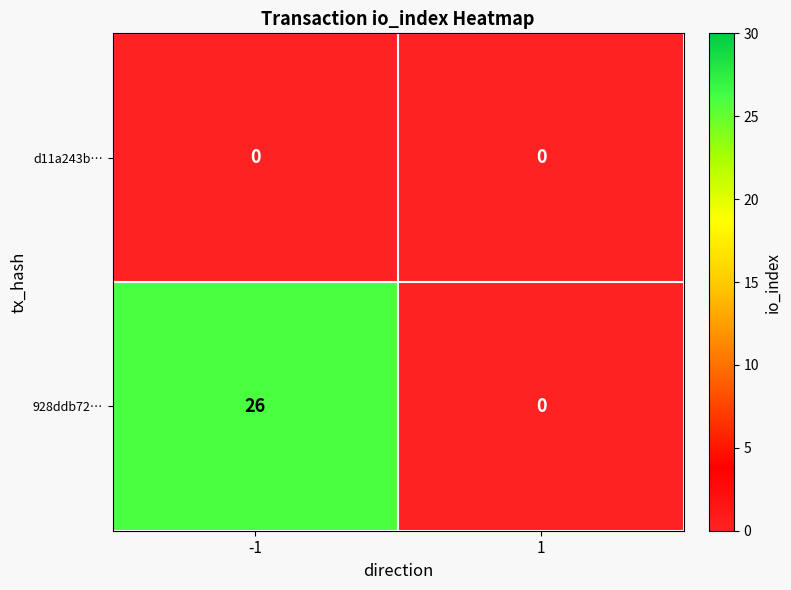

Reading left to right, transcribe all the data shown in this chart.

d11a243b…: -1=0	1=0
928ddb72…: -1=26	1=0